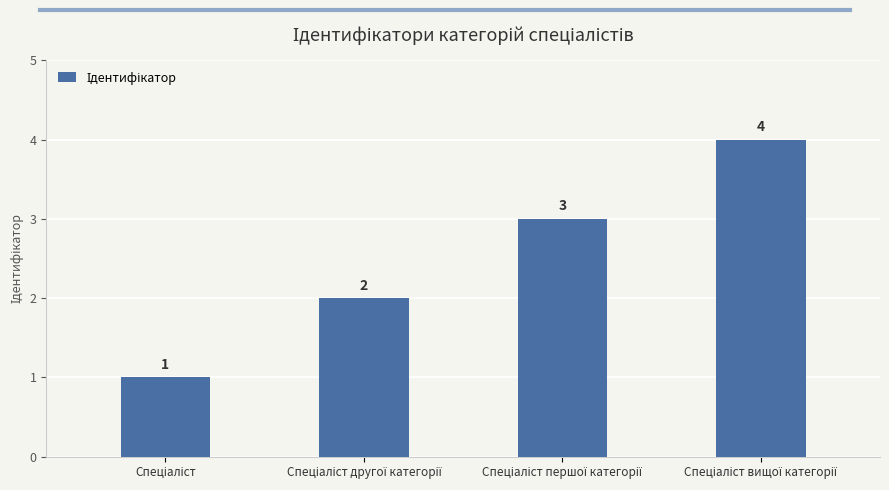

What is the value of the 2nd bar from the left?

2